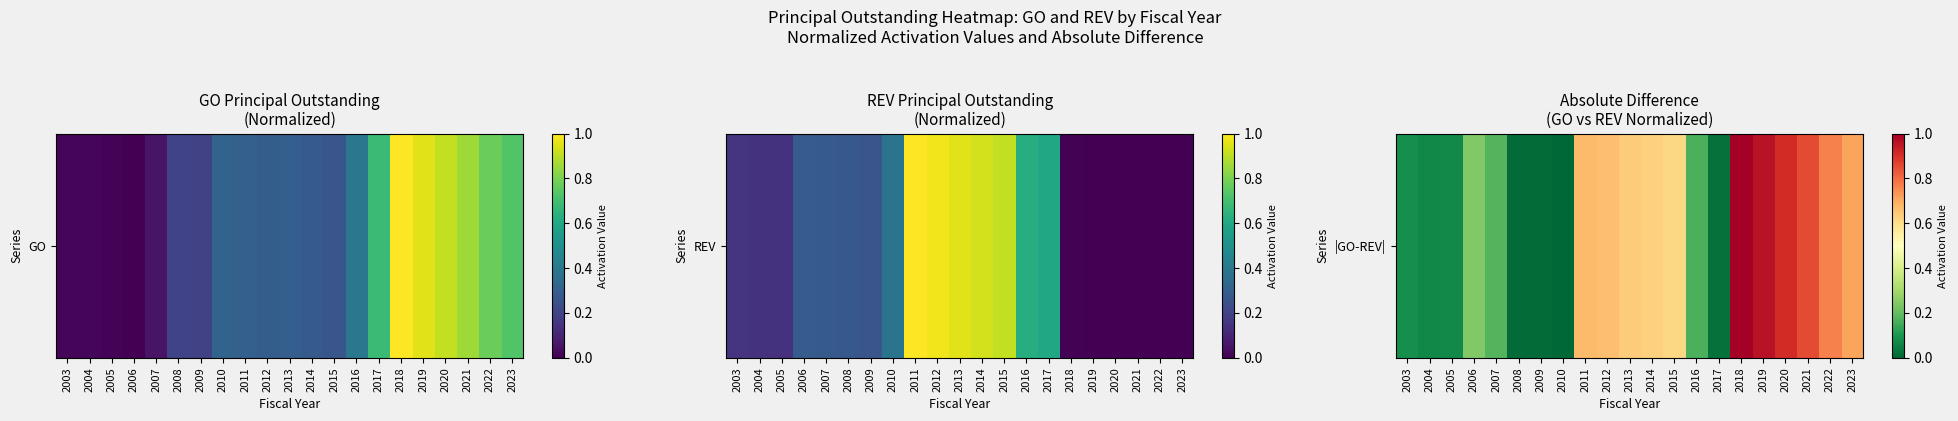

The value at 2017 is 0.0. True or false?

True